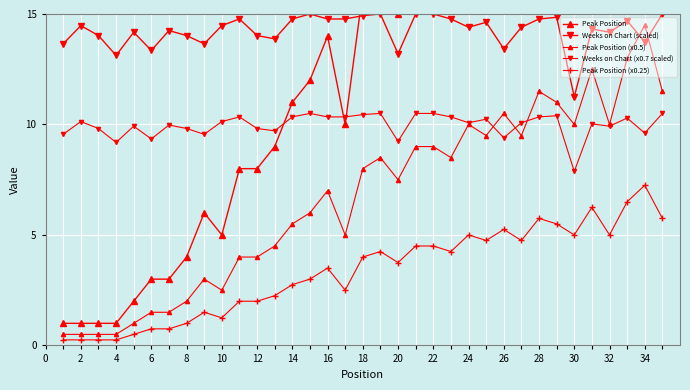

How many times do Weeks on Chart (scaled) and Peak Position (x0.5) cross each other?

2